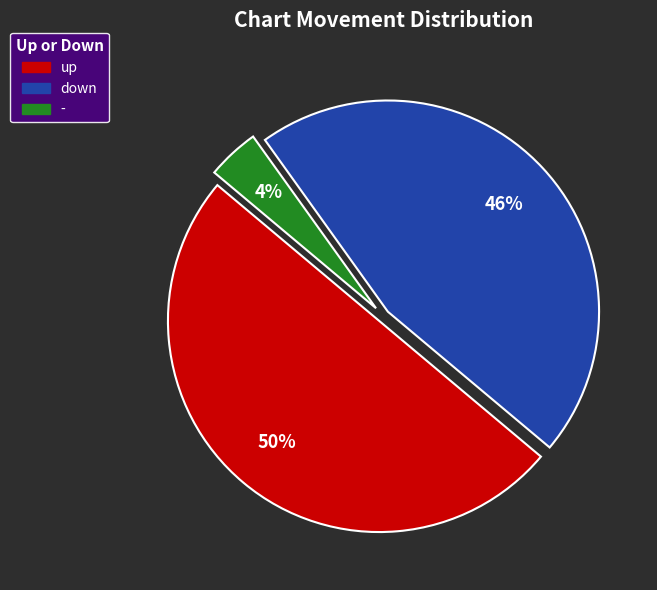

To the nearest percent, what is the difference between the - and up slice percentages?

46%